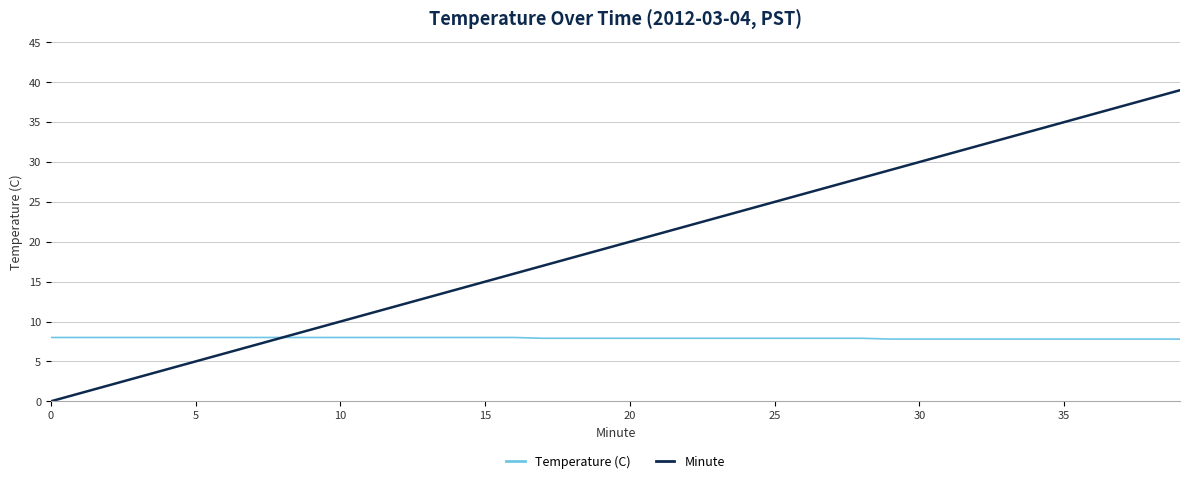

What is the highest value of the Minute series?

39.0